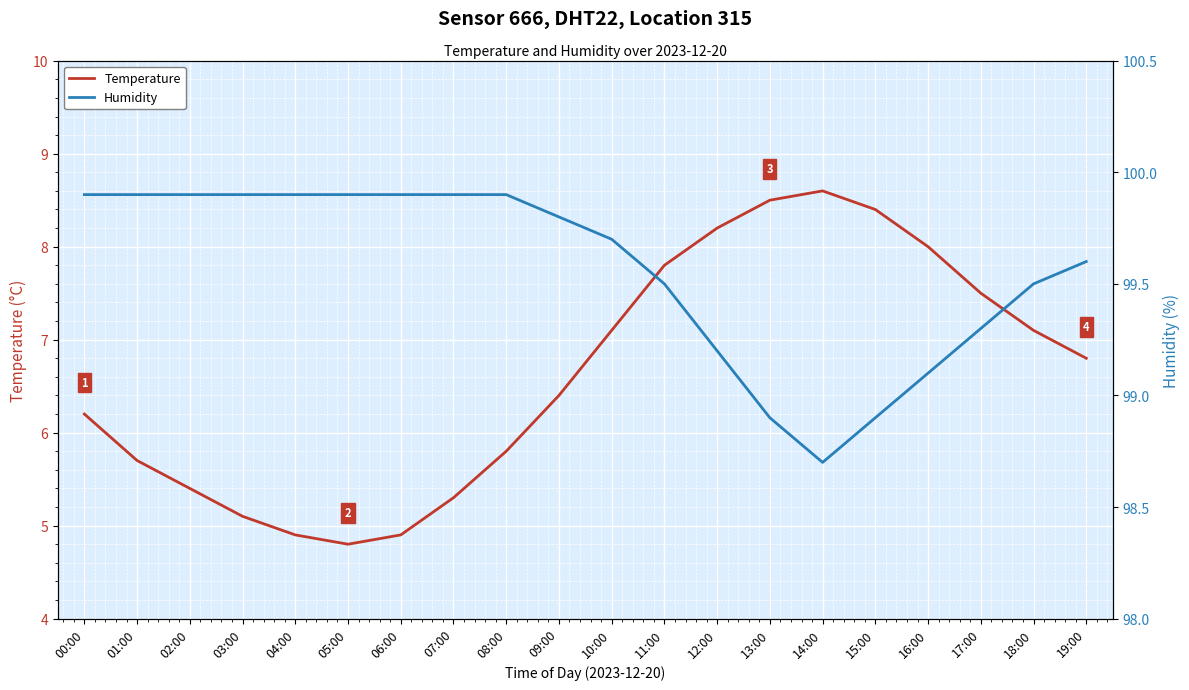

What is the difference between the maximum and minimum values in the humidity series?

1.2